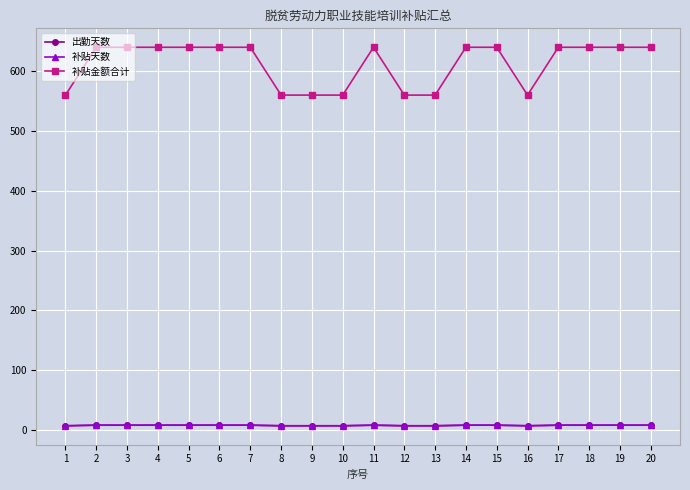

Does the chart have visible grid lines?

Yes